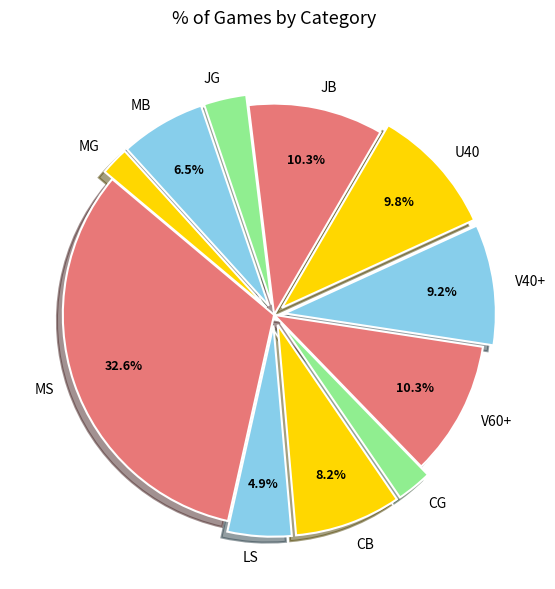

The V40+ slice represents 9% of the pie. True or false?

True